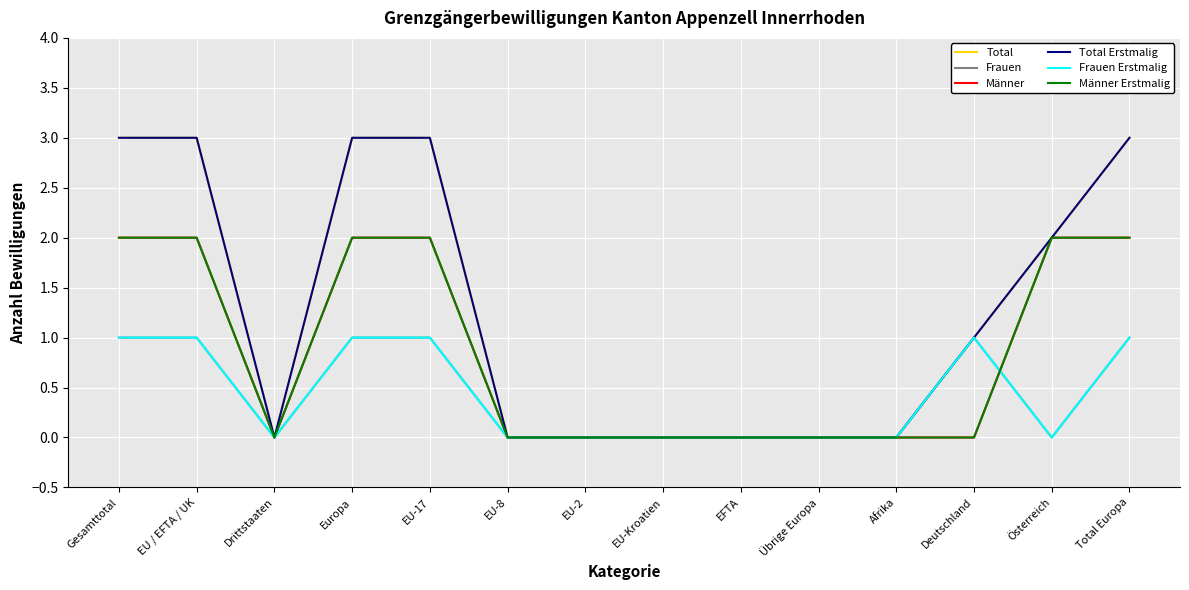

Which series has the largest total across all categories?

Total